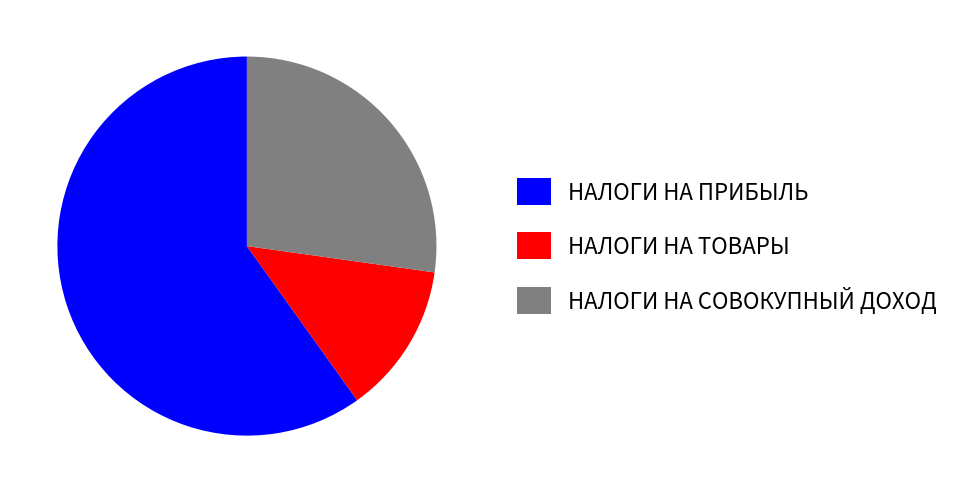

Between НАЛОГИ НА СОВОКУПНЫЙ ДОХОД and НАЛОГИ НА ПРИБЫЛЬ, which is larger?

НАЛОГИ НА ПРИБЫЛЬ